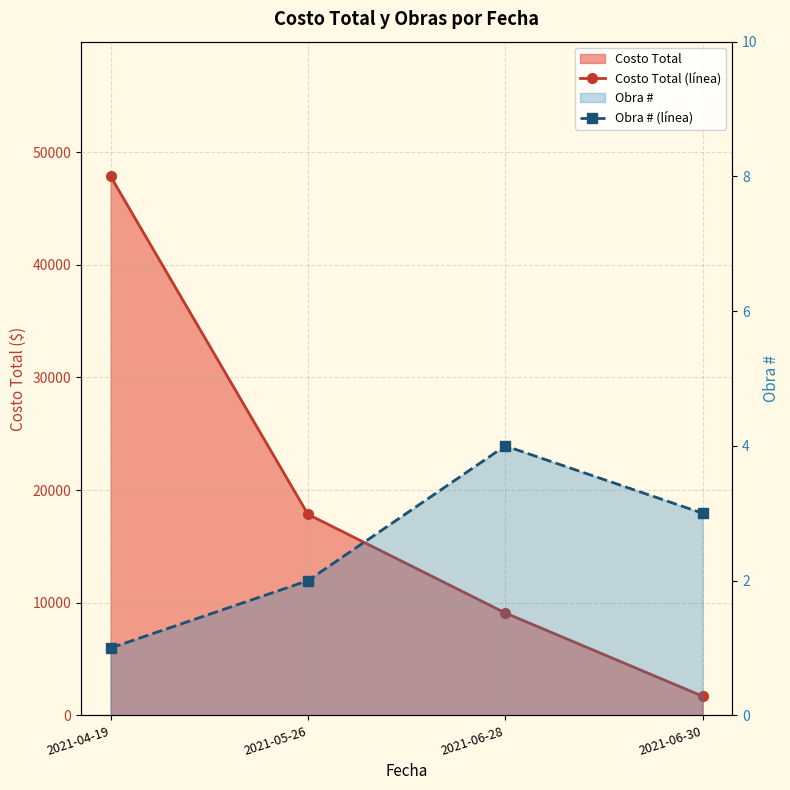

Where does the Obra # (línea) series first go above 3?

2021-06-28